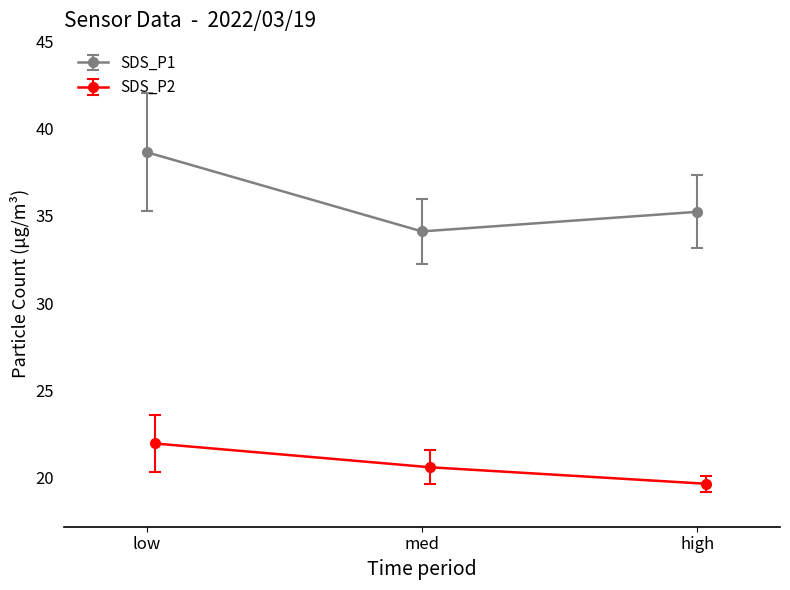

The SDS_P1 series shows 35.2 at high. True or false?

True